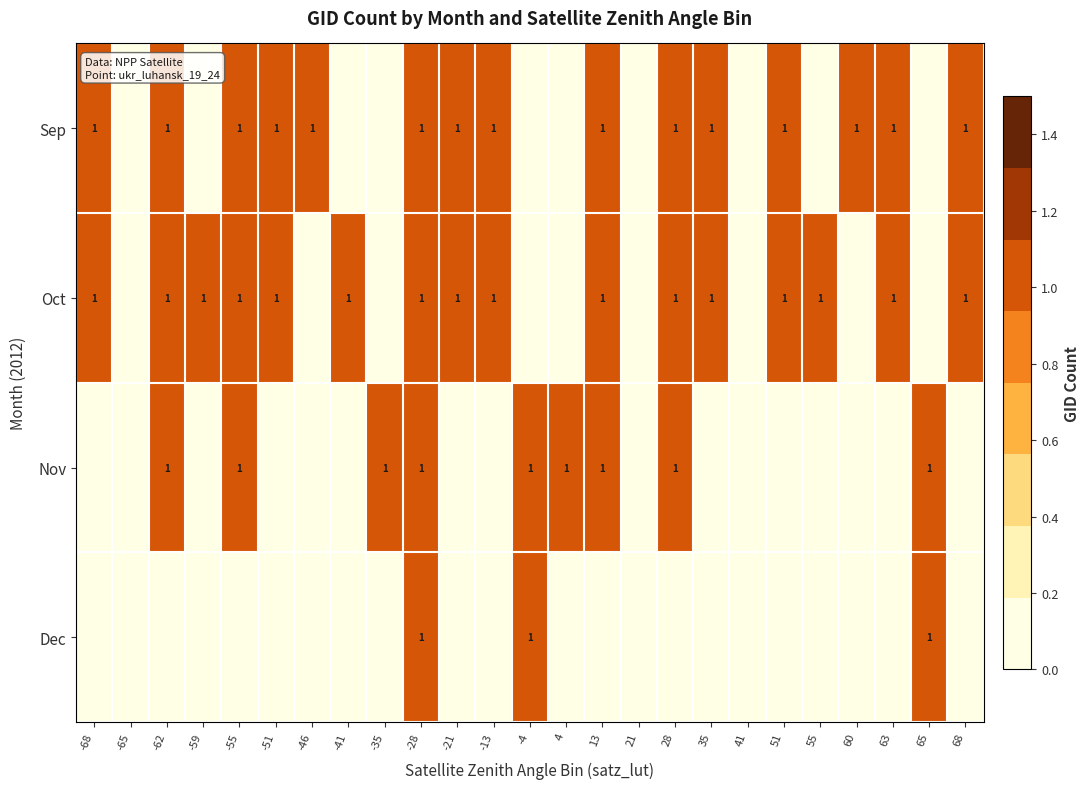

The Nov series shows 1 at 4. True or false?

True